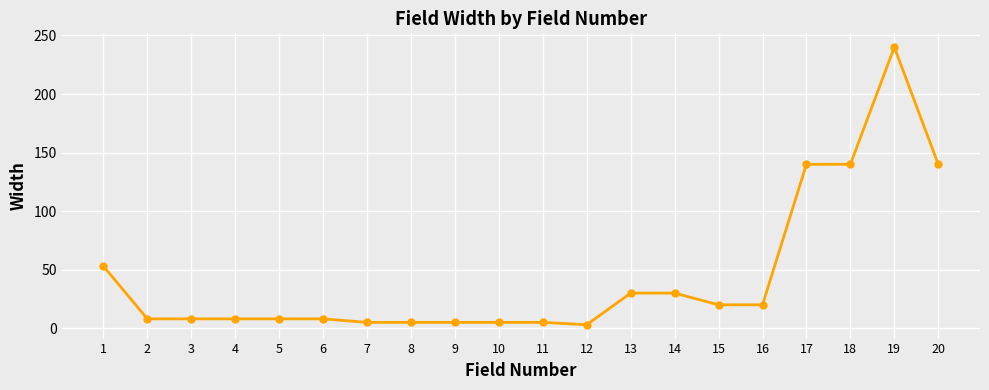

Where does the data first go above 8?

1